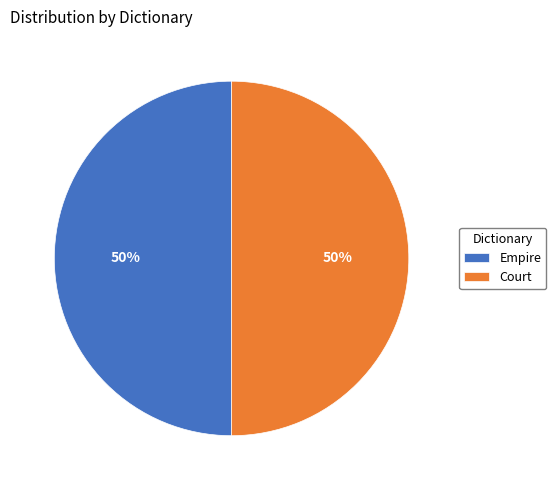

The Empire slice represents 50% of the pie. True or false?

True